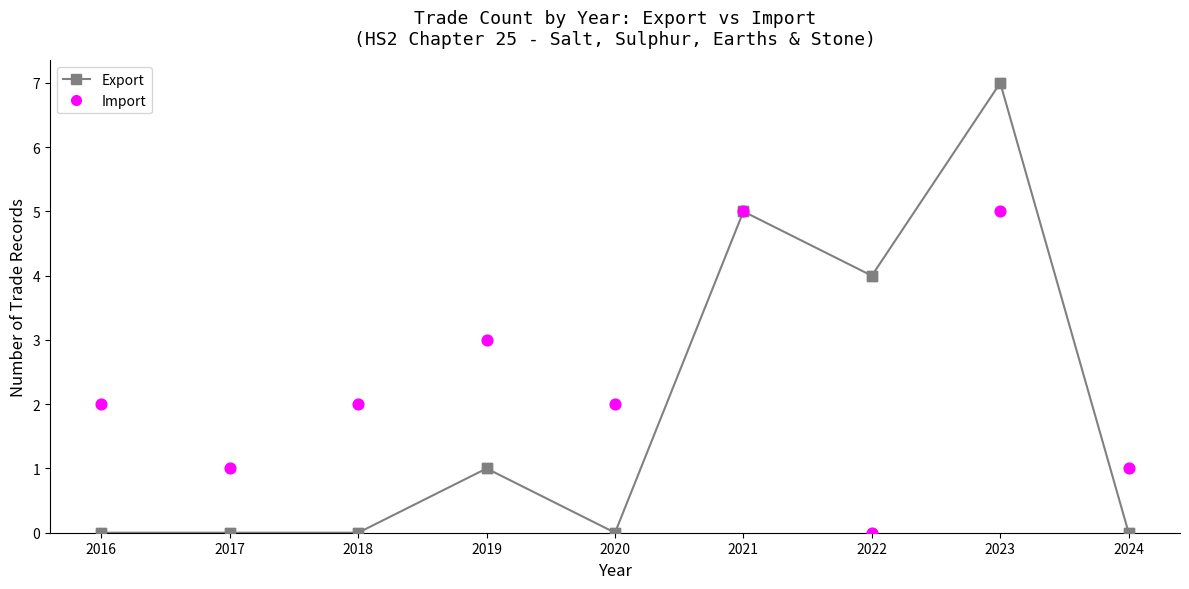

Is the value of Import at 2016 greater than the value of Export at 2018?

Yes